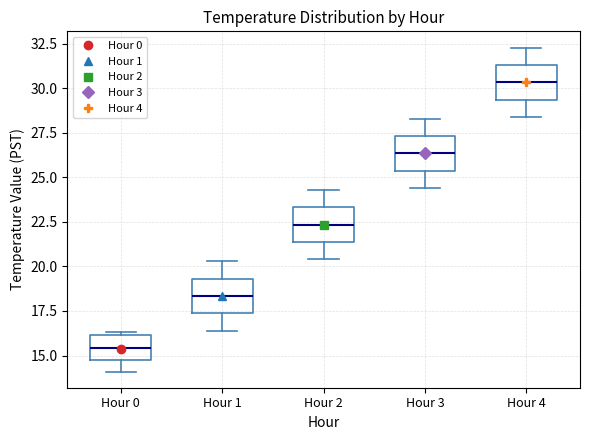

Reading left to right, transcribe this box plot: for each box, give where its median line is, the range the box spans, and where its two whiskers end, as read against the y-axis. The values are not printed on the chart, so give them approximately, as read against the axis.

Hour 0: median 15.5, box 15.0 to 16.0, whiskers 14.0 to 16.5
Hour 1: median 18.5, box 17.5 to 19.5, whiskers 16.5 to 20.5
Hour 2: median 22.5, box 21.5 to 23.5, whiskers 20.5 to 24.5
Hour 3: median 26.5, box 25.5 to 27.5, whiskers 24.5 to 28.5
Hour 4: median 30.5, box 29.5 to 31.5, whiskers 28.5 to 32.5